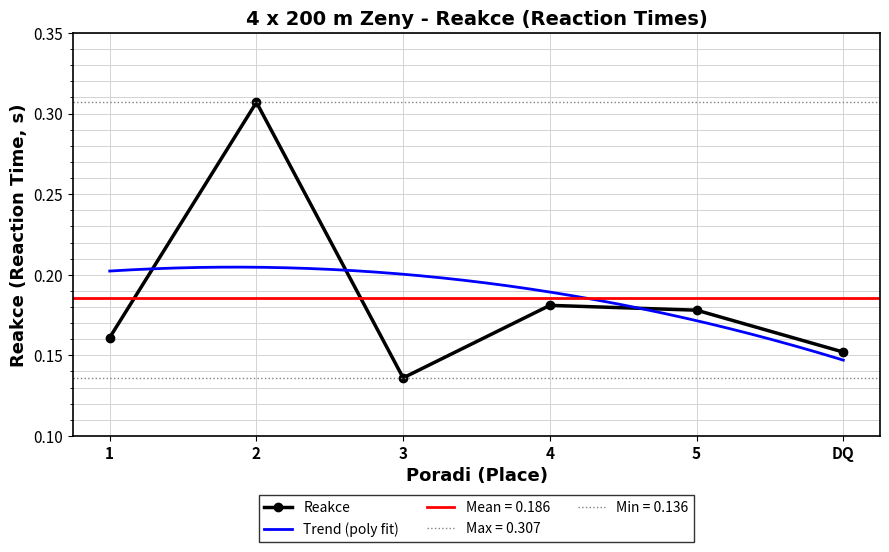

At which category does the chart reach its peak across all series?

2